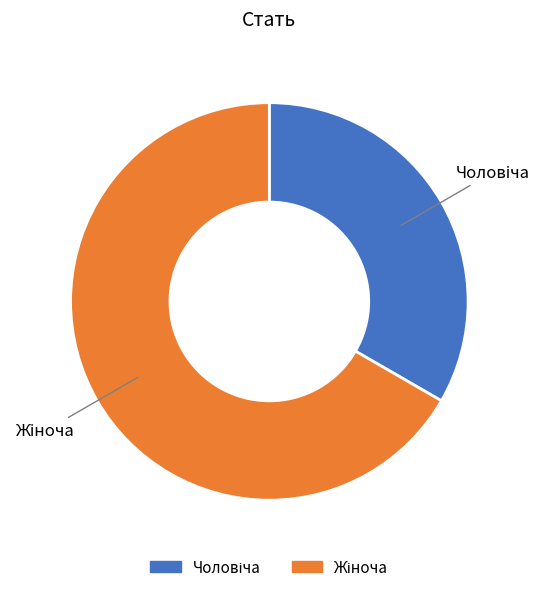

Does any single category account for the majority?

Yes